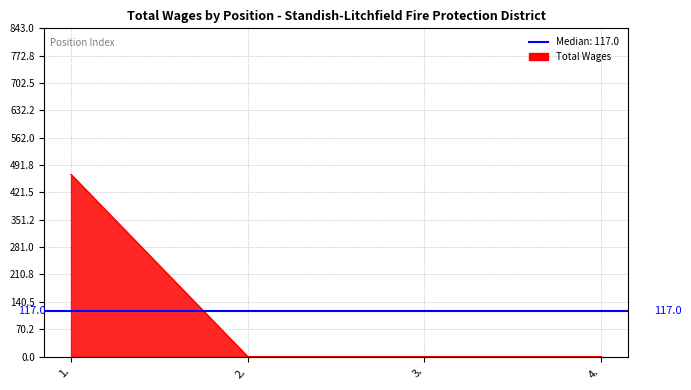

Which category has the highest value across all series?

1.